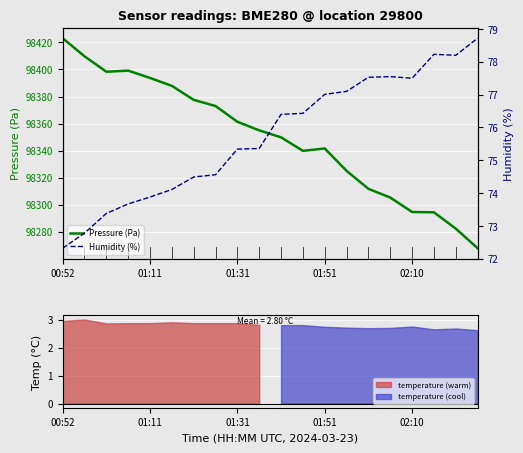

The value of Pressure (Pa) at 13 is 143981.8. True or false?

False